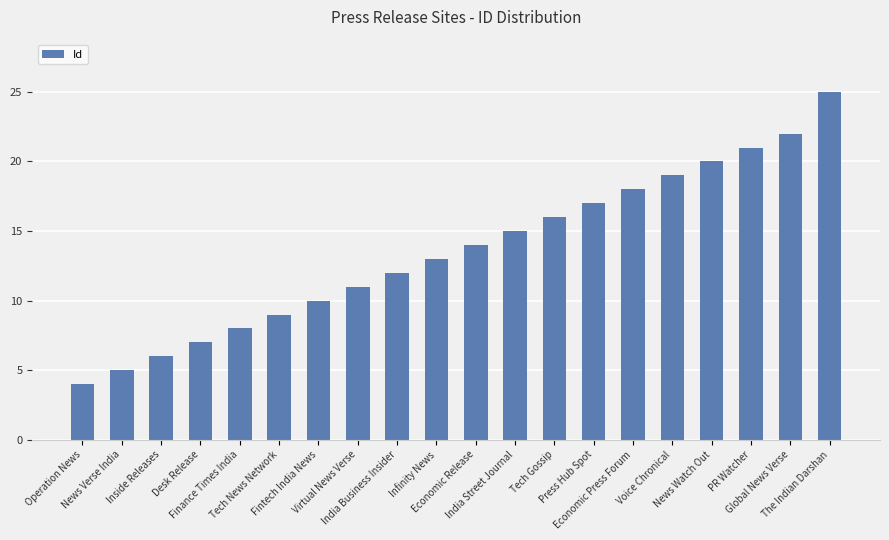

Reading left to right, list all the values displayed in this chart.

4	5	6	7	8	9	10	11	12	13	14	15	16	17	18	19	20	21	22	25